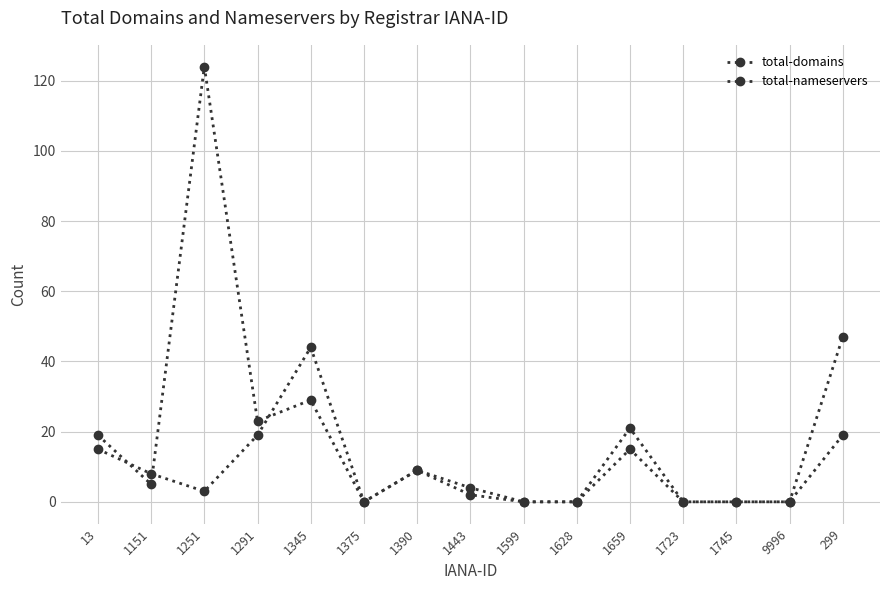

What is the highest value of the total-domains series?

124